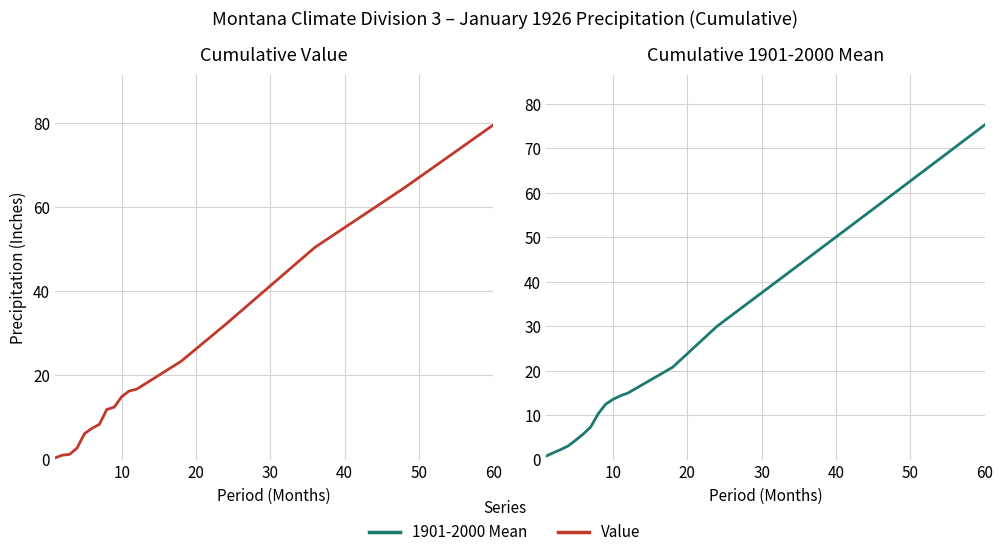

What is the sum of all Value values?

349.8